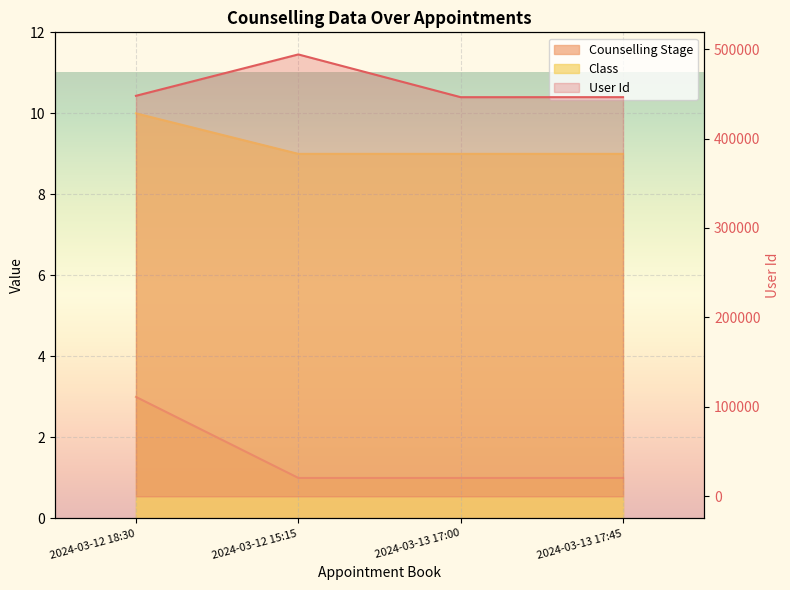

At how many categories does at least one series exceed 48367?

4